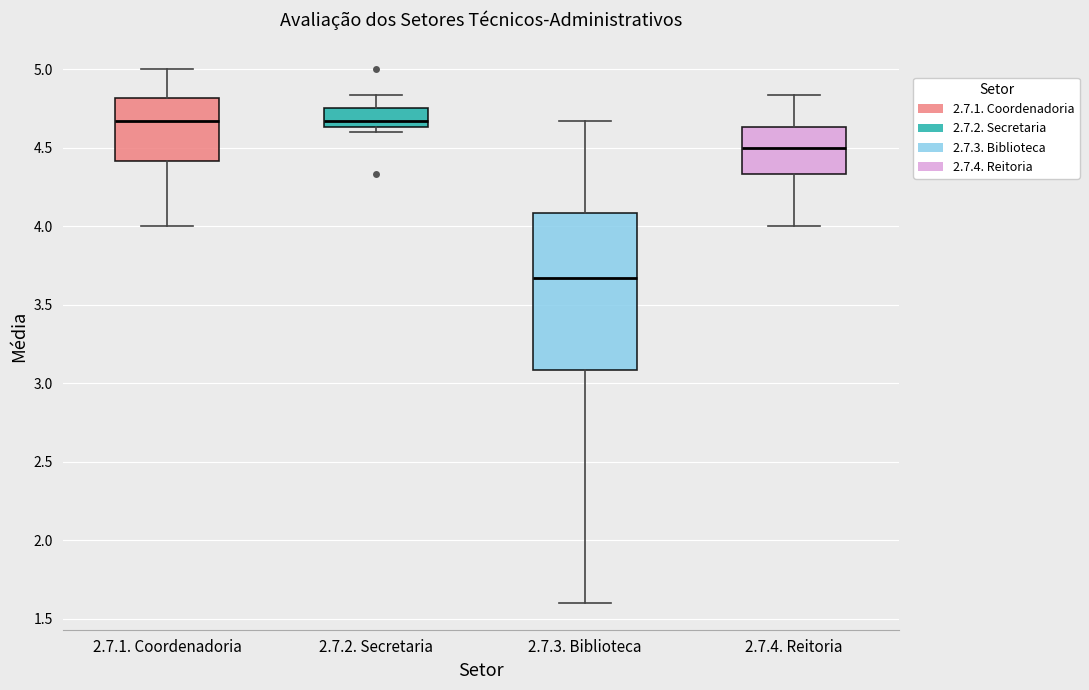

Reading left to right, read every box against the y-axis: the position of its median line, the range the box covers, and the ends of its whiskers. The values are not printed on the chart, so give them approximately, as read against the axis.

2.7.1. Coordenadoria: median 4.65, box 4.40 to 4.80, whiskers 4.00 to 5.00
2.7.2. Secretaria: median 4.65 (just above the box's lower edge), box 4.65 to 4.75, whiskers 4.60 to 4.85
2.7.3. Biblioteca: median 3.65, box 3.10 to 4.10, whiskers 1.60 to 4.65
2.7.4. Reitoria: median 4.50, box 4.35 to 4.65, whiskers 4.00 to 4.85